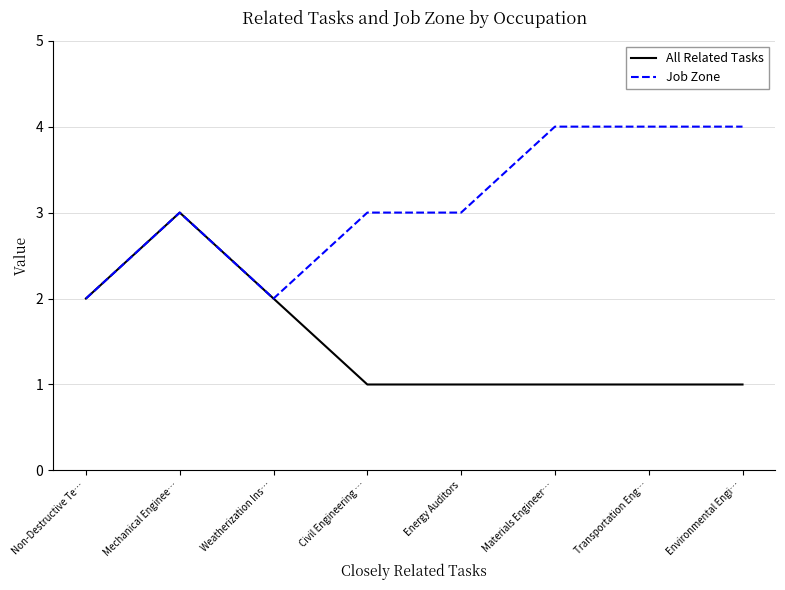

What position from the right is Materials Engineer…?

3